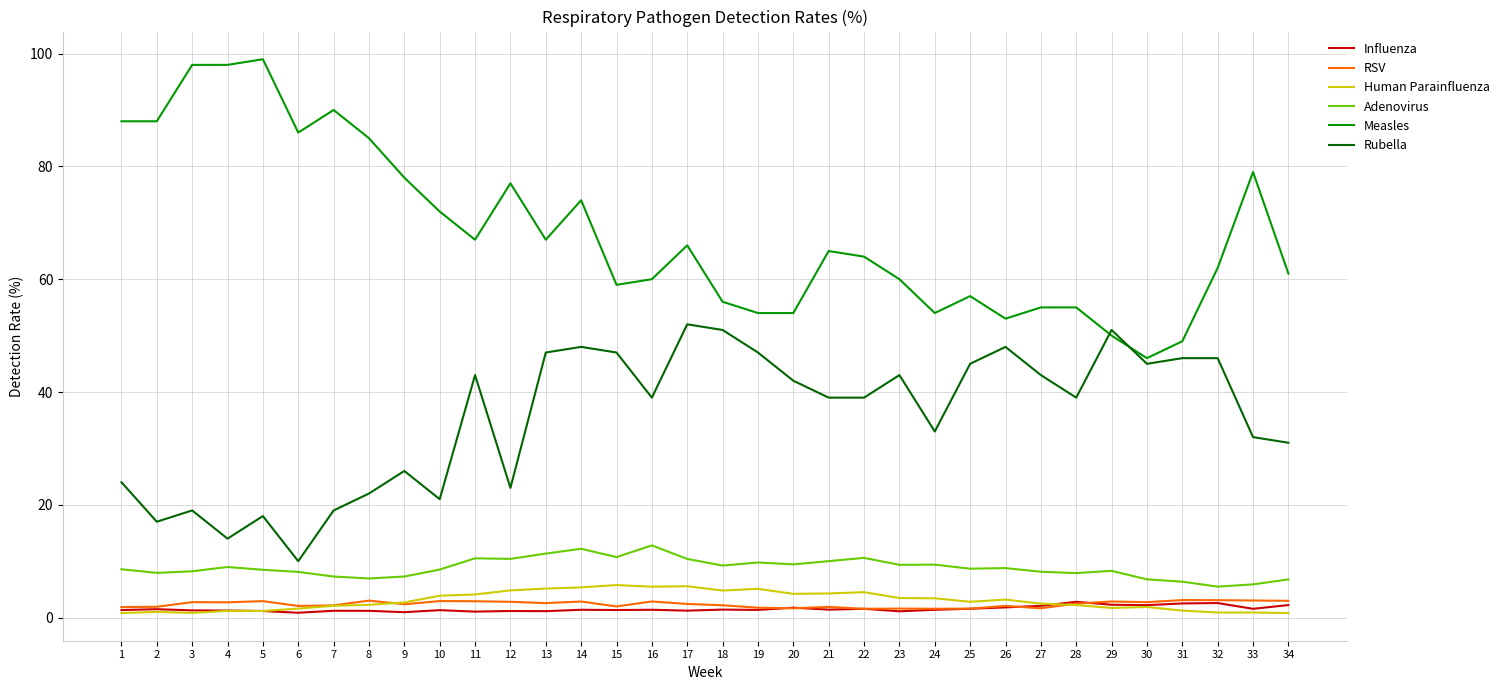

Is it true that Human Parainfluenza equals 1.6 at 6?

True